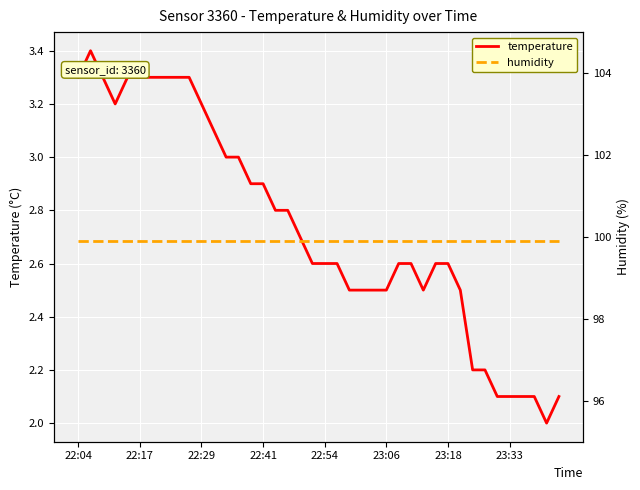

What is the average value of the humidity series?

99.9